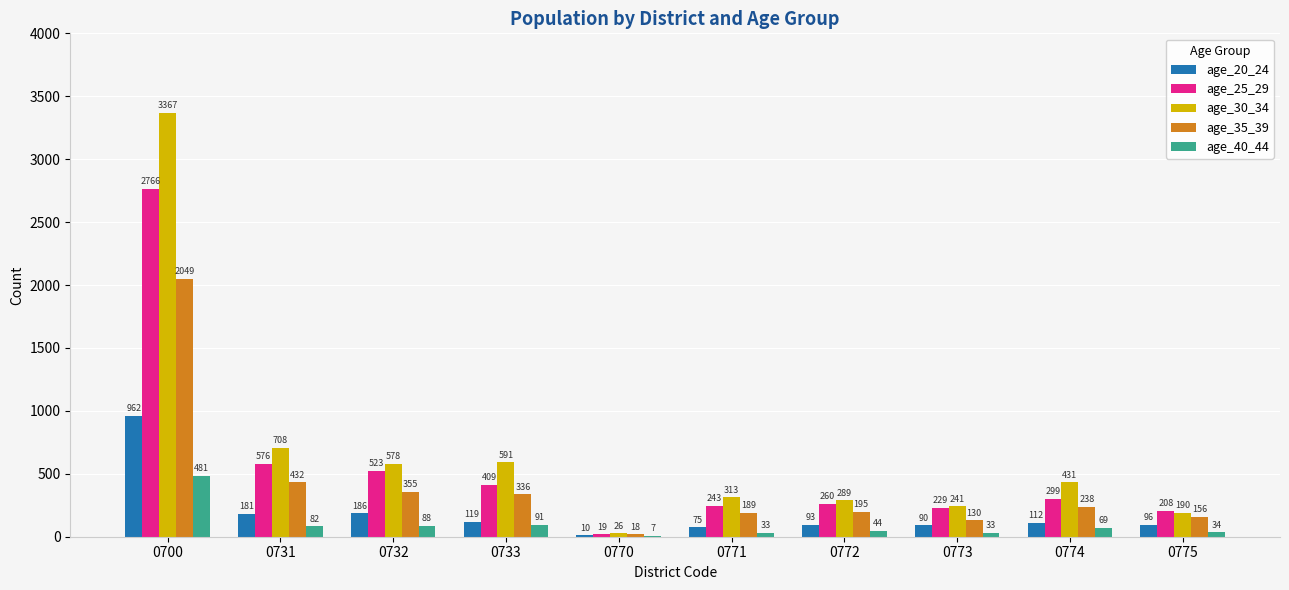

What is the maximum value for age_25_29?

2766